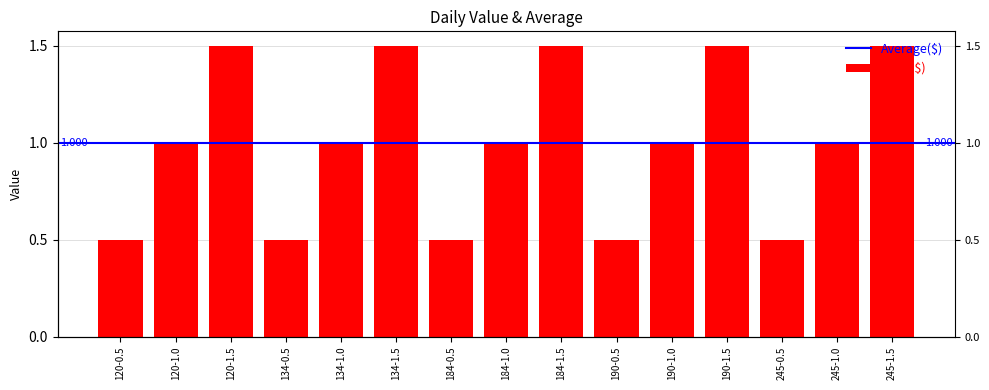

What is the value of the 7th bar from the left?

0.5